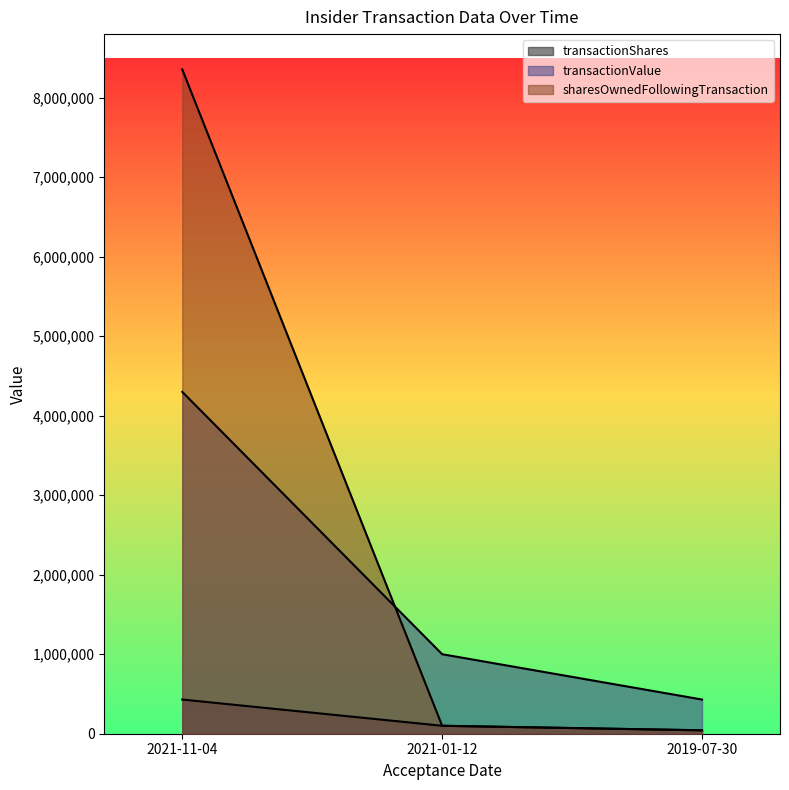

What is the sum of the sharesOwnedFollowingTransaction values at 2021-11-04 and 2019-07-30?

8399250